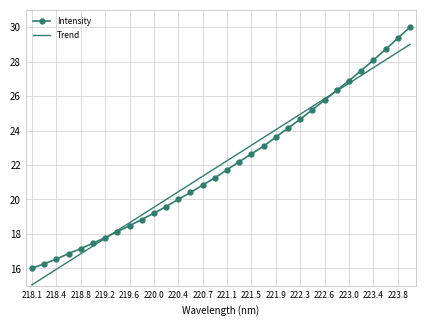

What is the maximum value for Intensity?

30.0